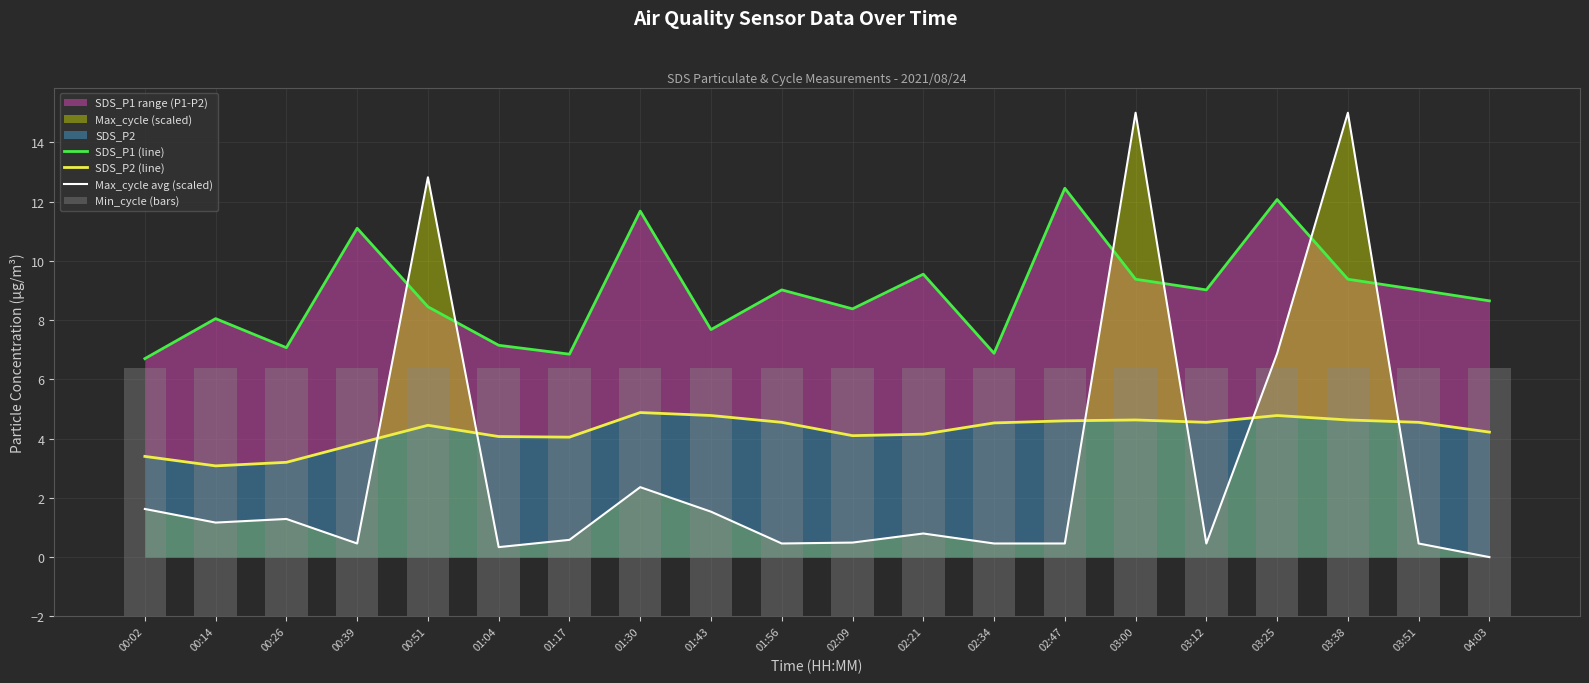

Where is SDS_P2 (line) nearest to the value 3?

00:14